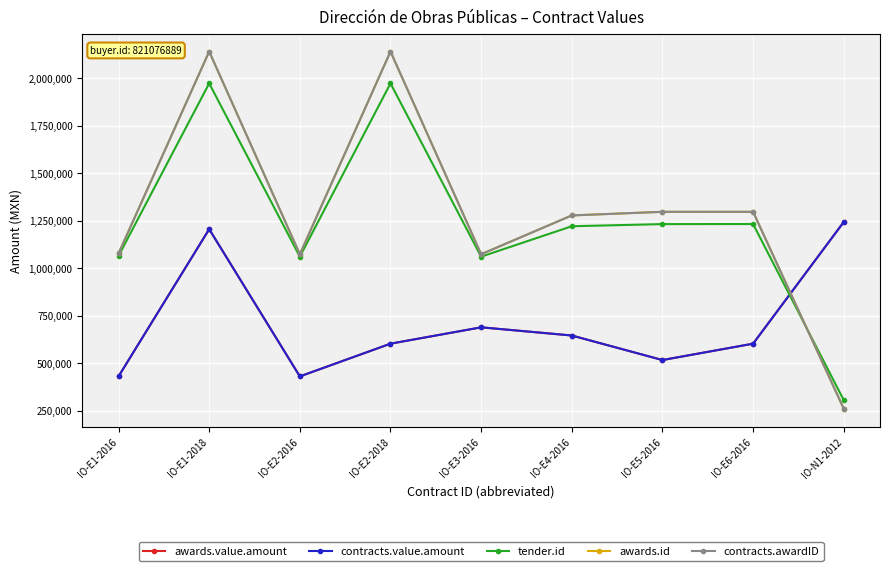

Is this an area chart (filled region under the line)?

No